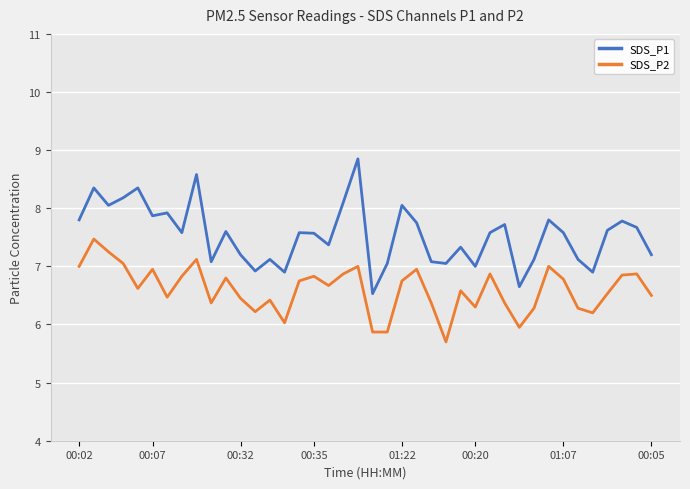

True or false: SDS_P2 and SDS_P1 intersect in this chart.

False